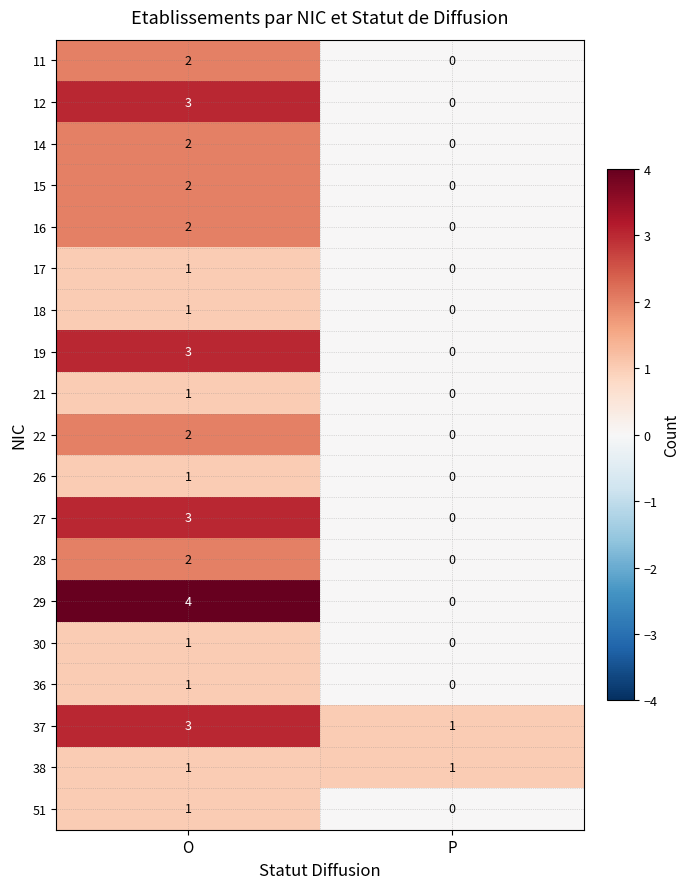

What is the sum of the 19 values at P and O?

3